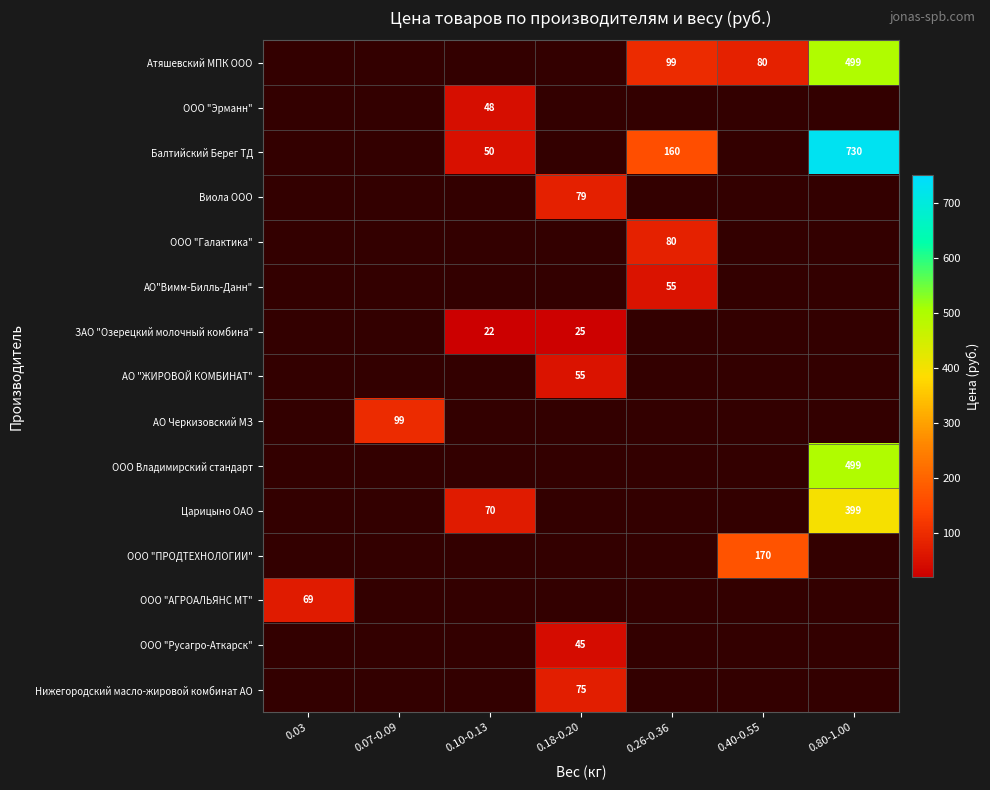

The Балтийский Берег ТД series shows 50 at 0.10-0.13. True or false?

True